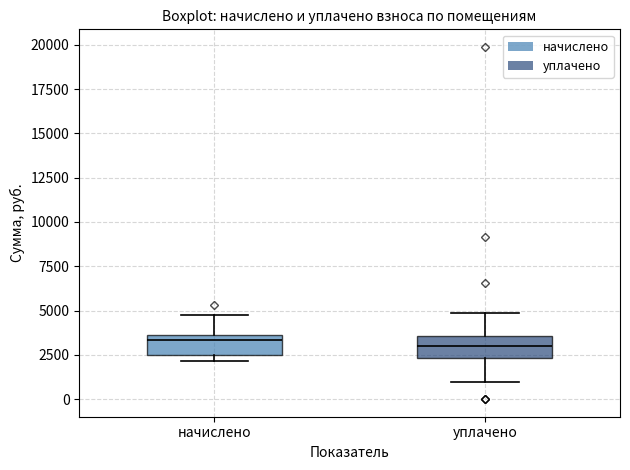

Reading left to right, transcribe this box plot: for each box, give where its median line is, the range the box spans, and where its two whiskers end, as read against the y-axis. The values are not printed on the chart, so give them approximately, as read against the axis.

начислено: median 3500 (just below the box's upper edge), box 2500 to 3500, whiskers 2000 to 4500
уплачено: median 3000, box 2500 to 3500, whiskers 1000 to 5000